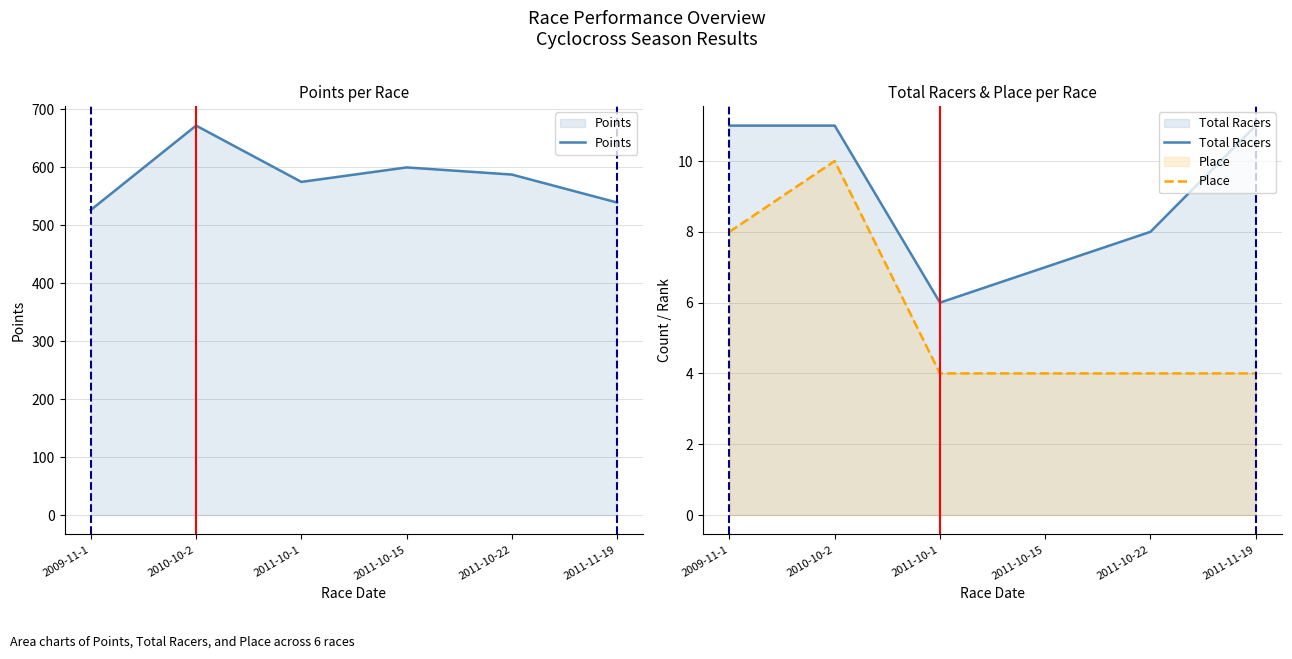

True or false: Place and Total Racers cross at least once.

False